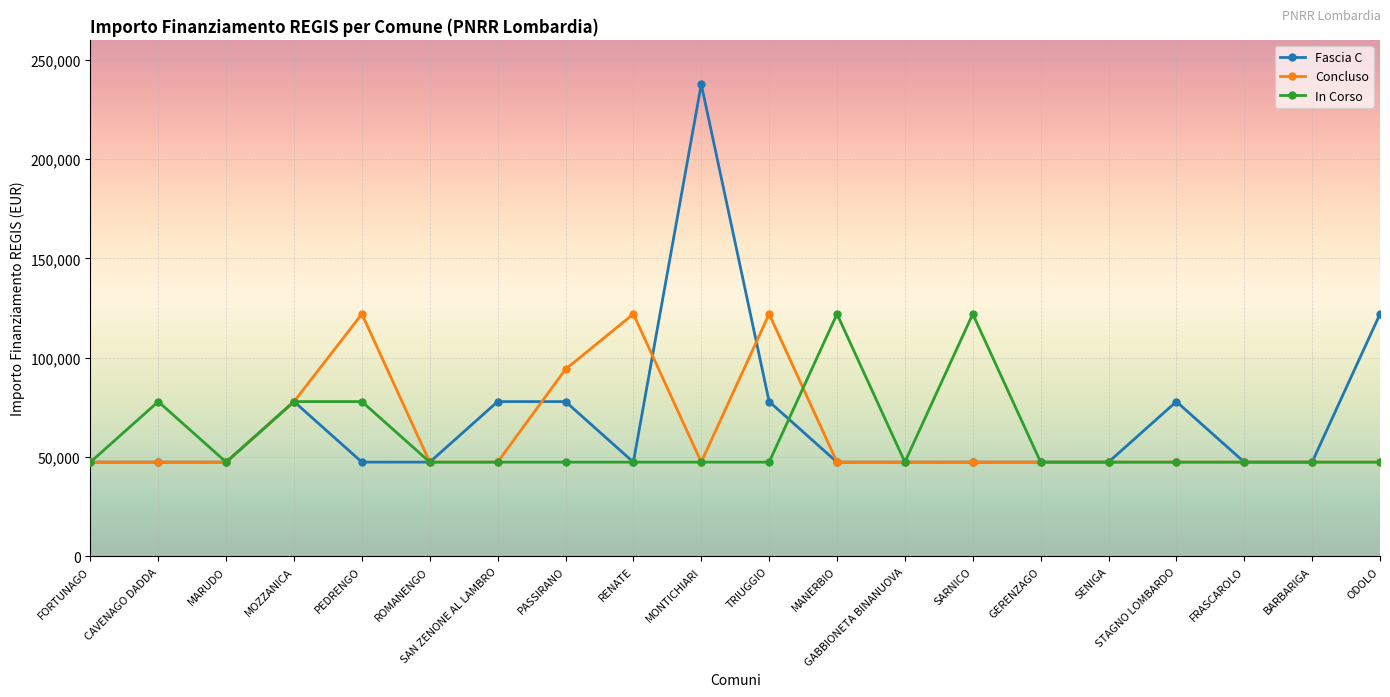

At which label is Fascia C closest to 142554?

ODOLO